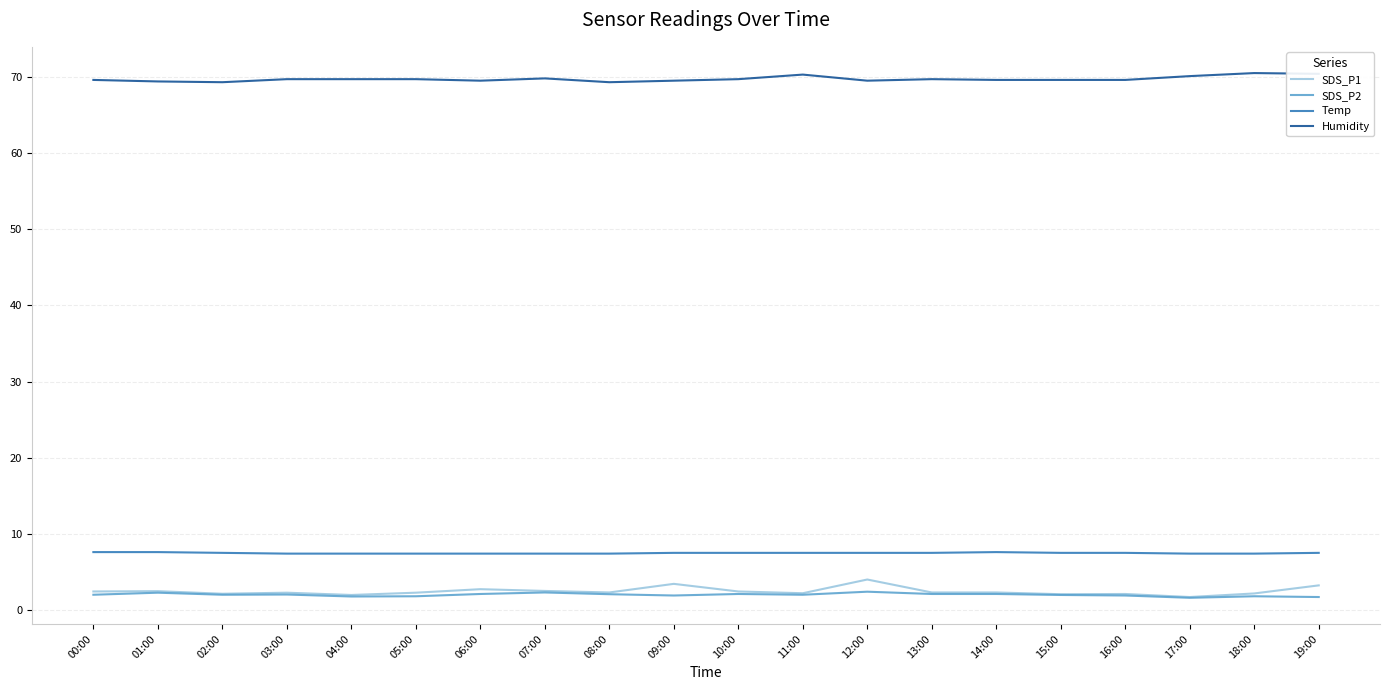

What position from the left is 01:00?

2